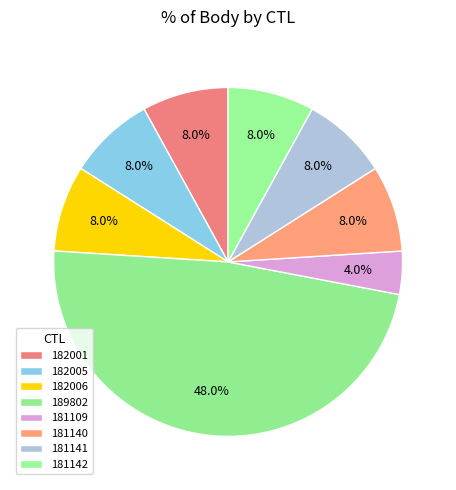

To the nearest percent, what percentage of the pie is 181140?

8%